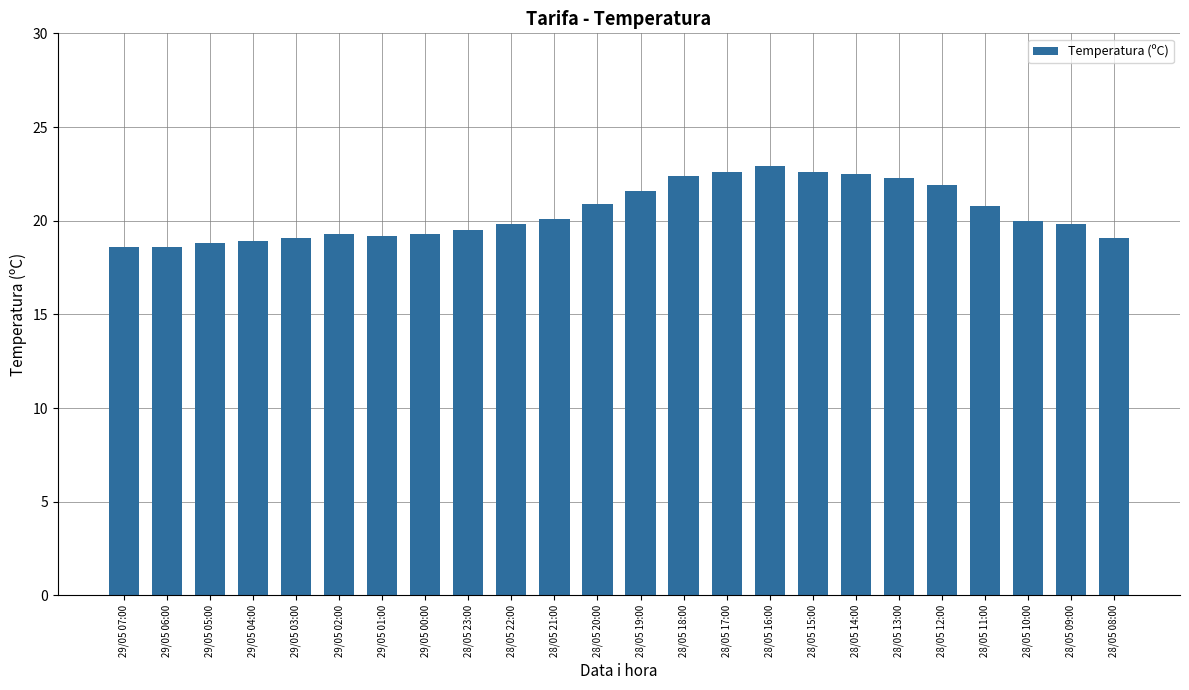

What is the maximum value shown in the chart?

22.9